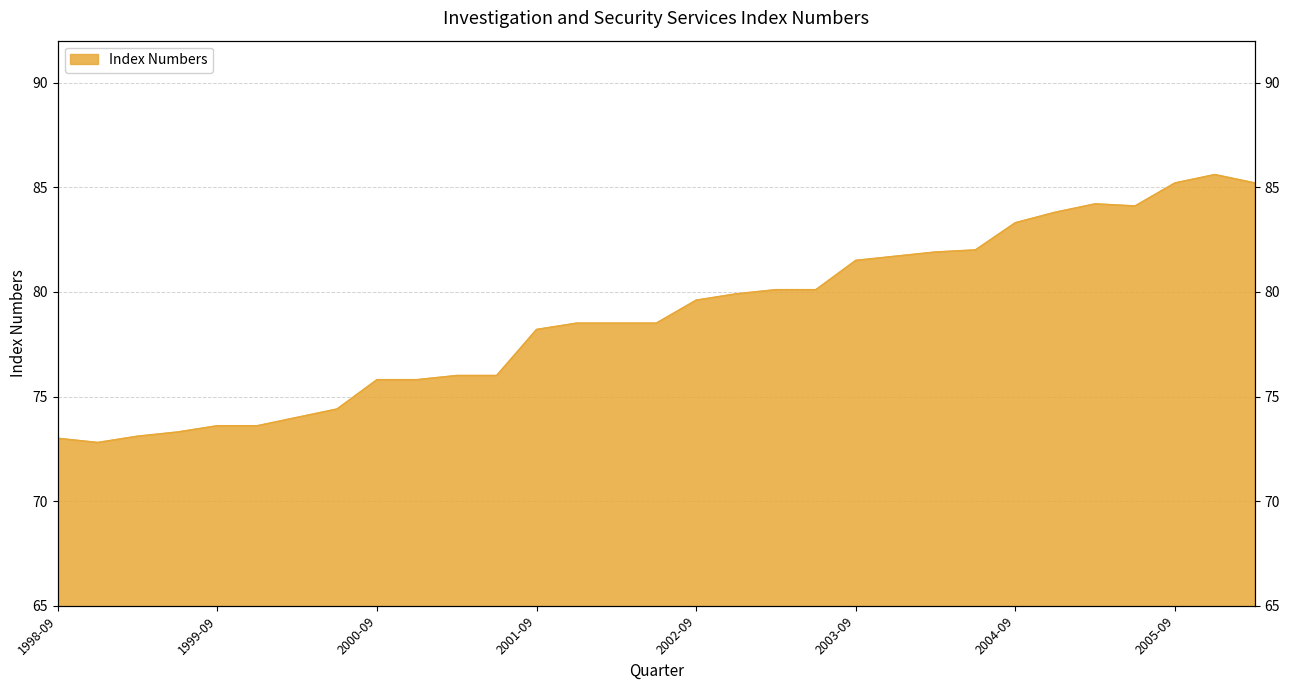

Where is the first local maximum?

2005-03